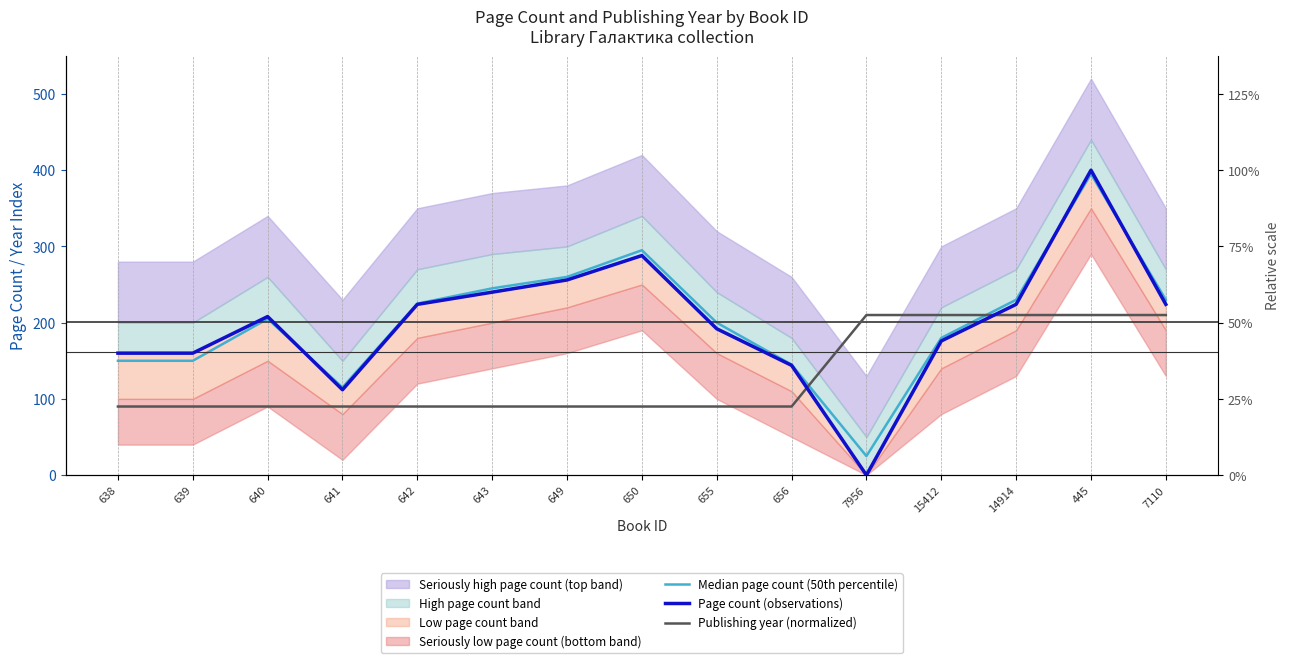

Reading left to right, list all the values displayed in this chart.

Median page count (50th percentile): 150	150	205	115	225	245	260	295	200	145	25	180	230	395	230
Page count (observations): 160	160	208	112	224	240	256	288	192	144	0	176	224	400	224
Publishing year (normalized): 90	90	90	90	90	90	90	90	90	90	210	210	210	210	210